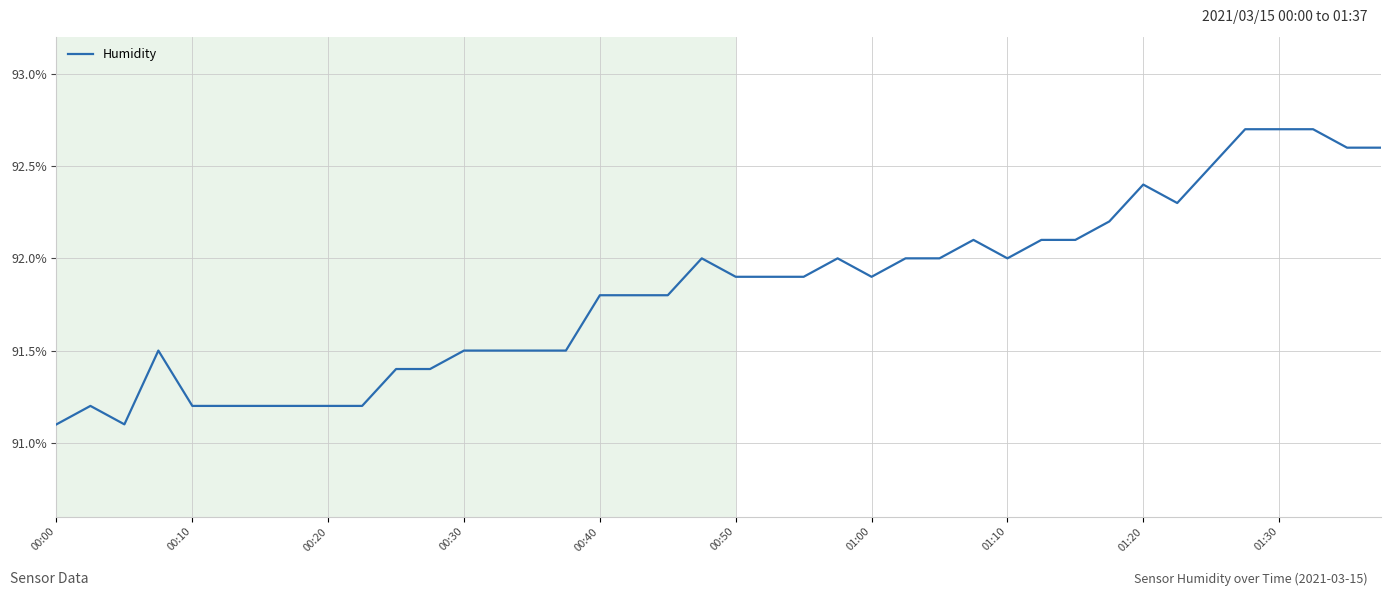

What is the greatest value displayed?

92.7